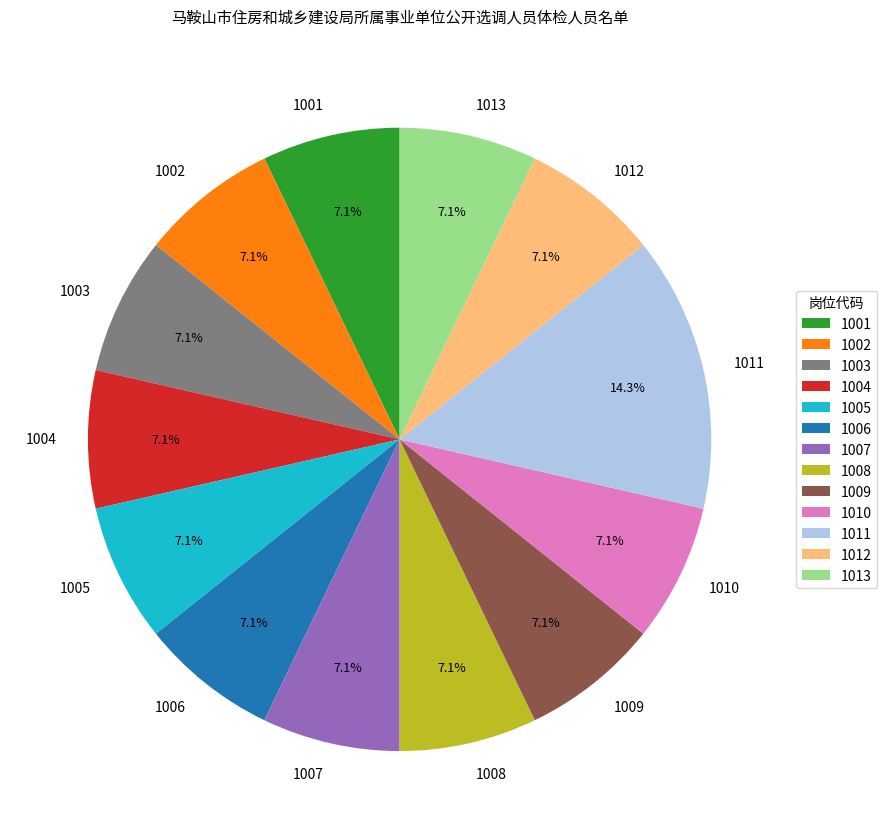

To the nearest percent, what is the combined percentage of 1007 and 1003?

14%